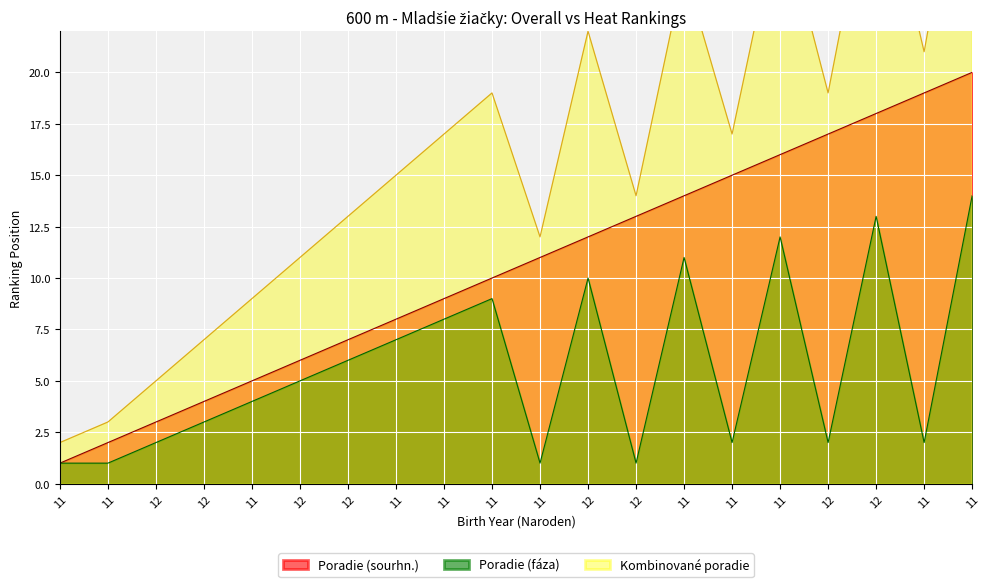

True or false: Poradie (faza) and Poradie (sourhn.) intersect in this chart.

False